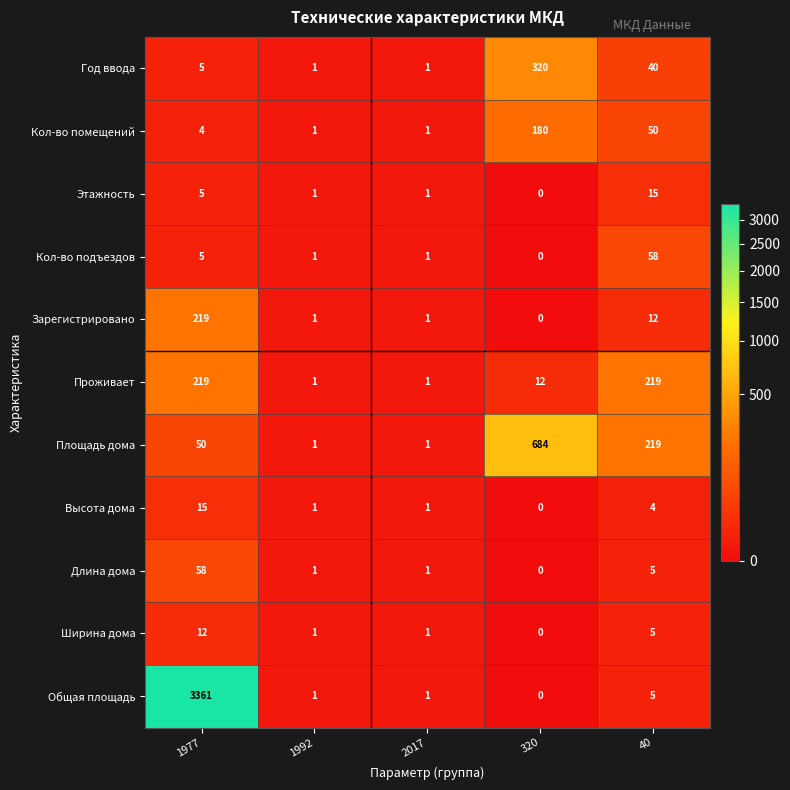

At which label does Ширина дома reach its peak?

1977